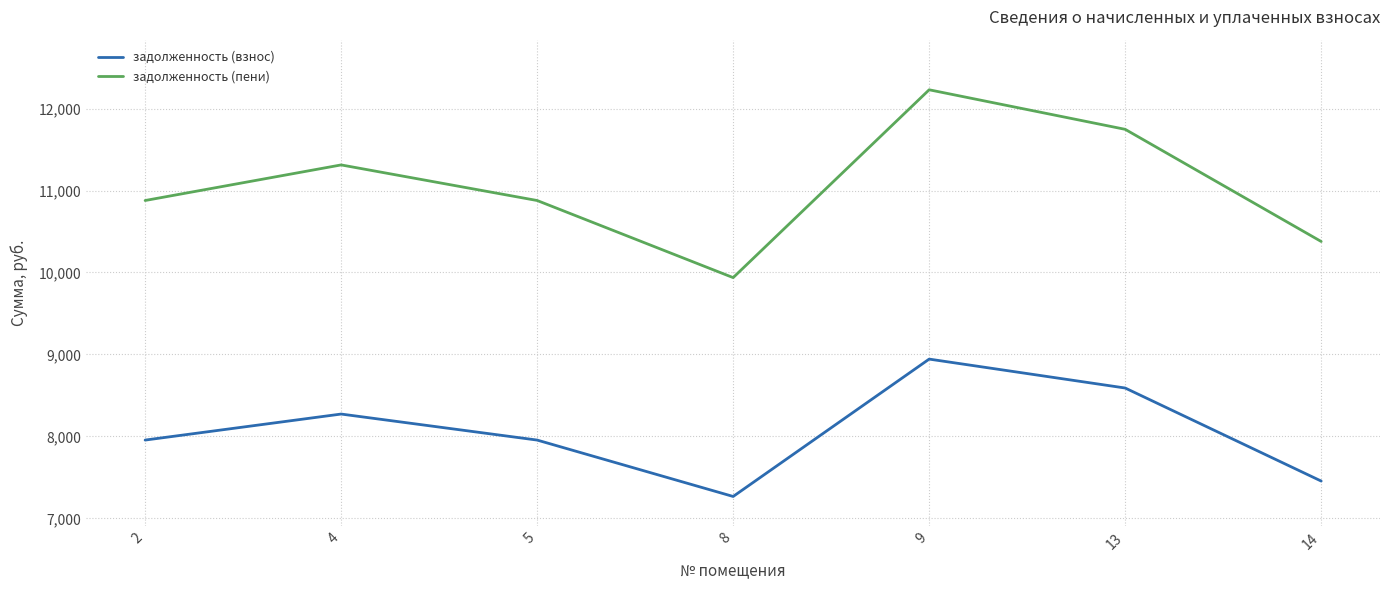

How many interior local peaks does the задолженность (взнос) series have?

2